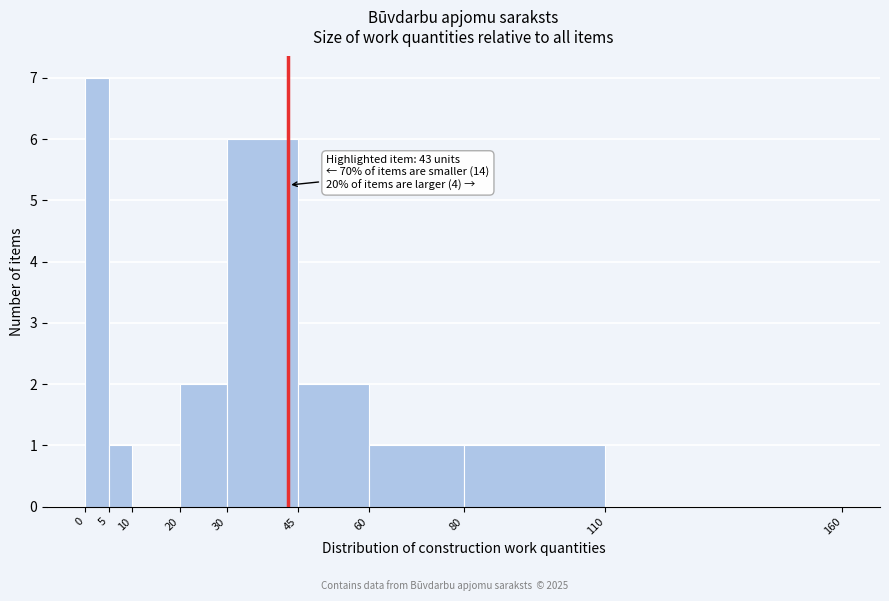

Over which range of the x-axis is the bar tallest?

0 to 5